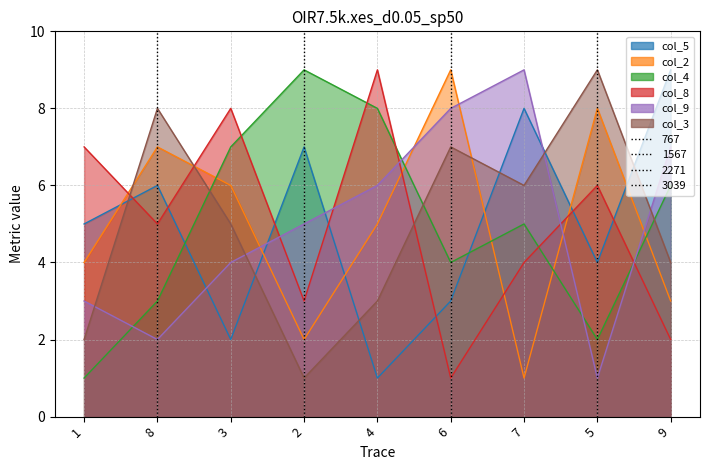

How many data points in col_9 are less than 5?

4